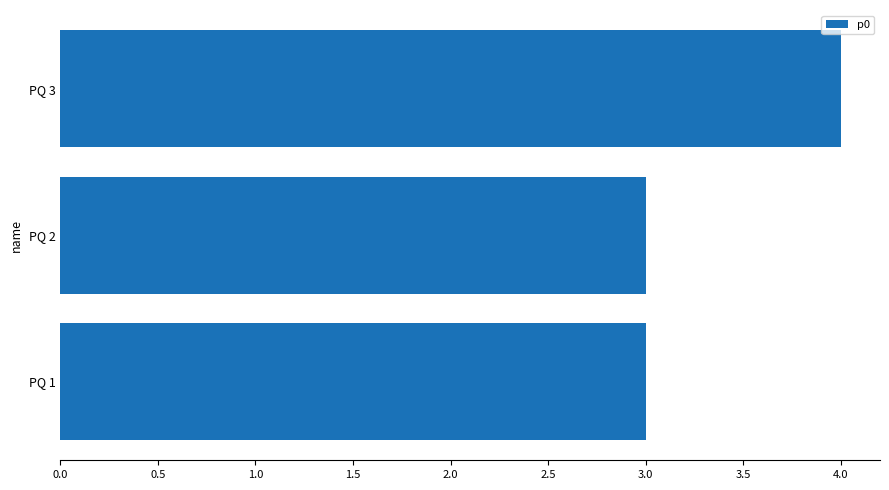

What is the sum of all values?

10